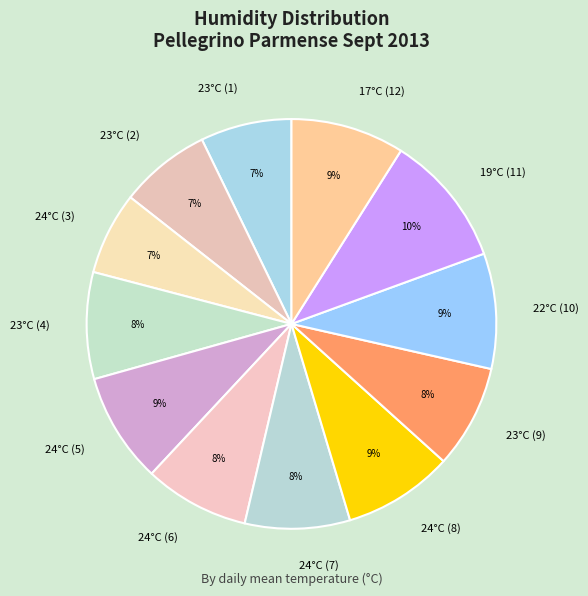

Is the sum of 24°C (8) and 22°C (10) greater than half?

No